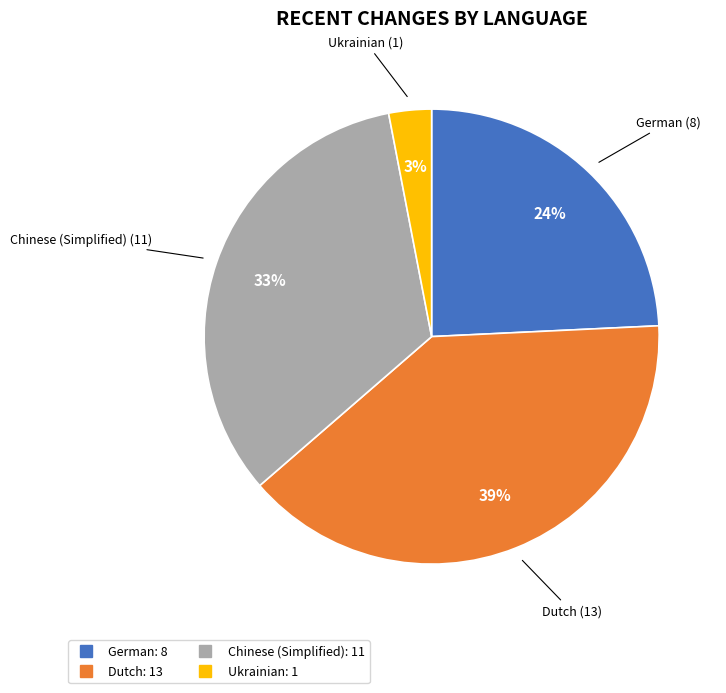

Is there a majority slice in this chart?

No